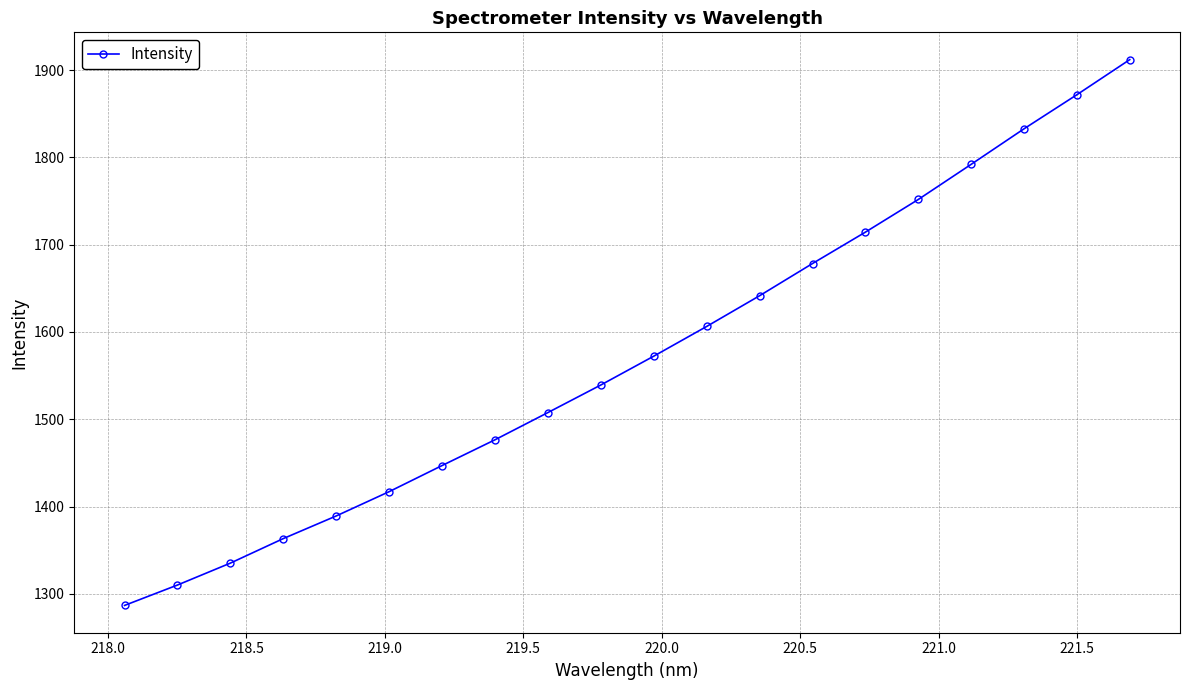

What is the average value?

1572.3